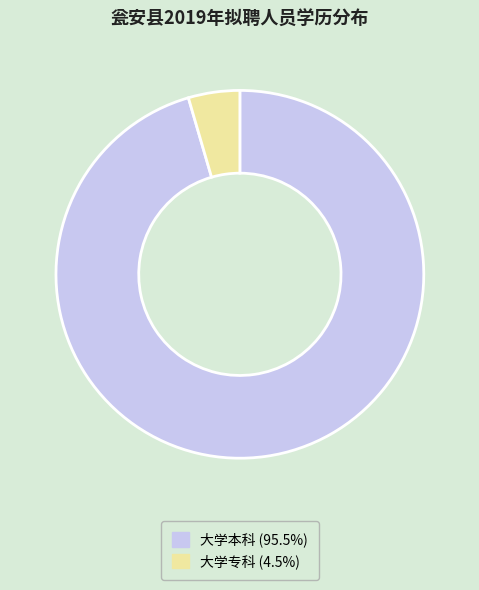

Does any single category account for the majority?

Yes